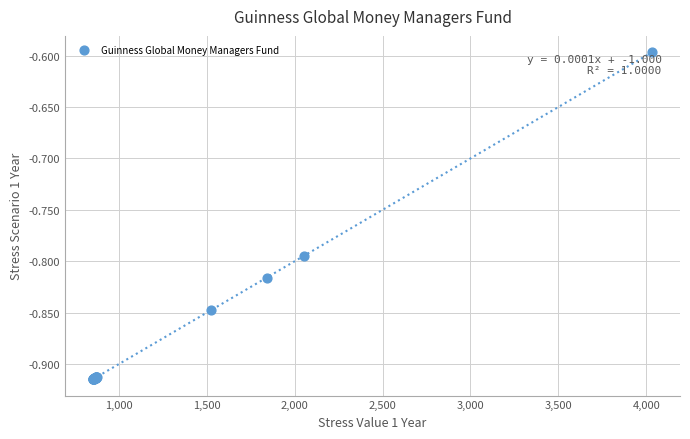

What Y value in the scatter plot is closest to 0?

-0.6